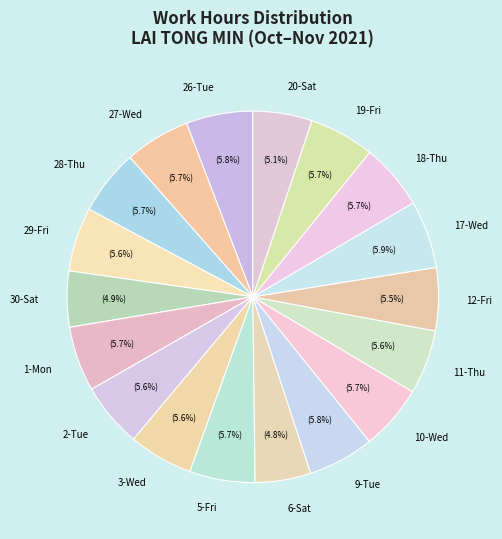

Does 27-Wed account for over 50% of the chart?

No